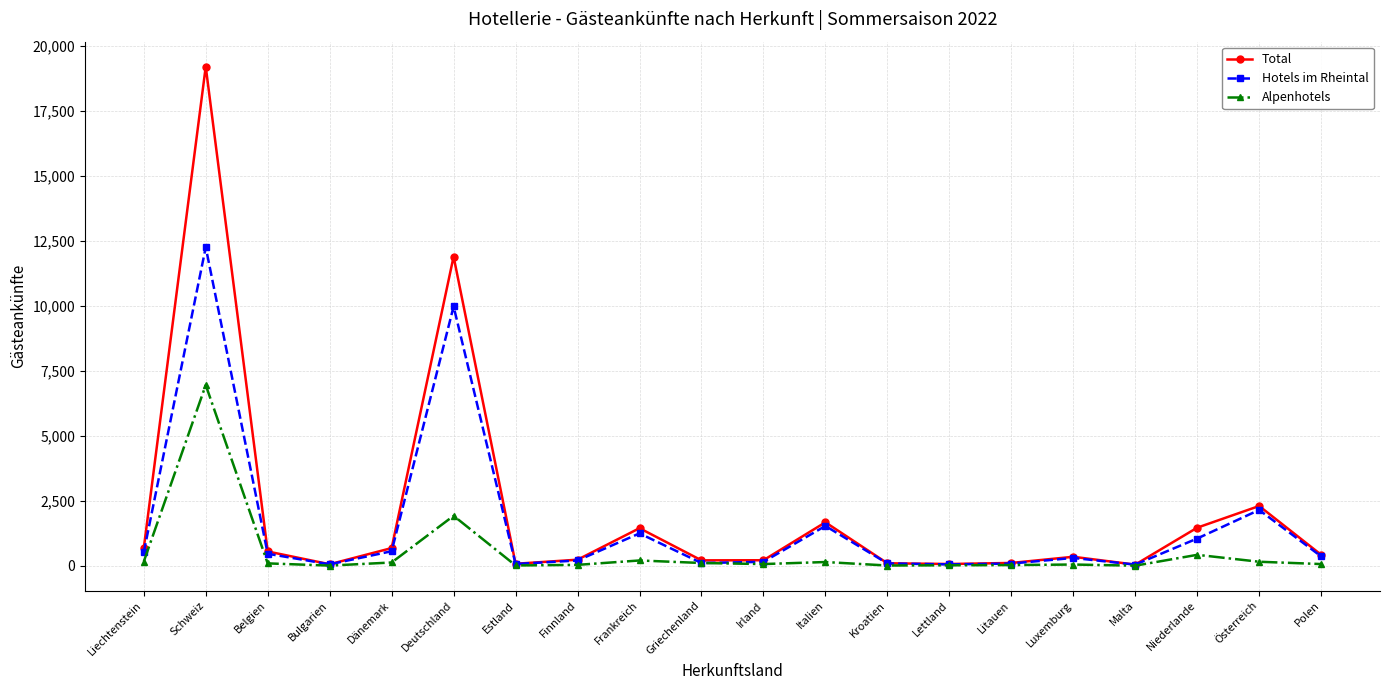

At which category does the chart reach its peak across all series?

Schweiz